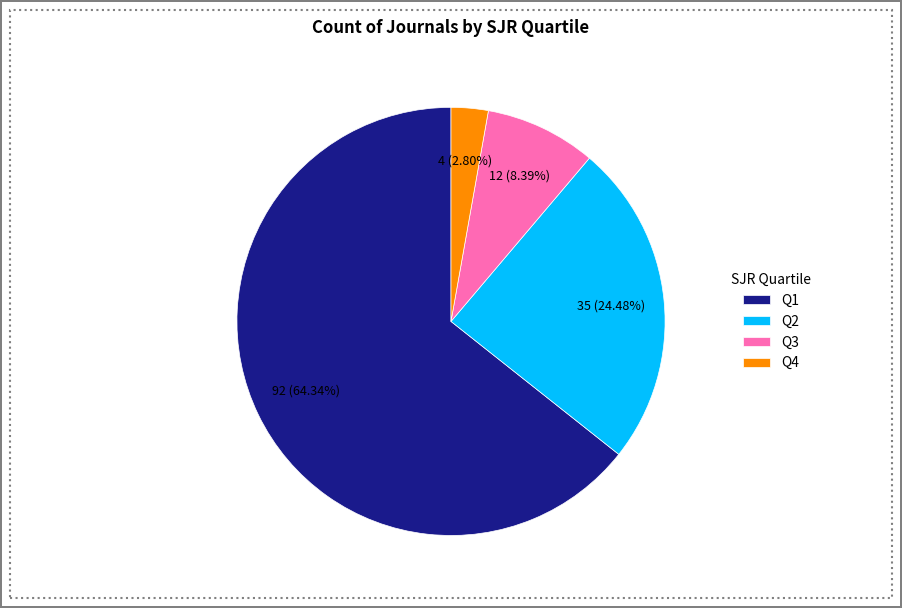

Combined, do Q3 and Q4 account for over 50%?

No